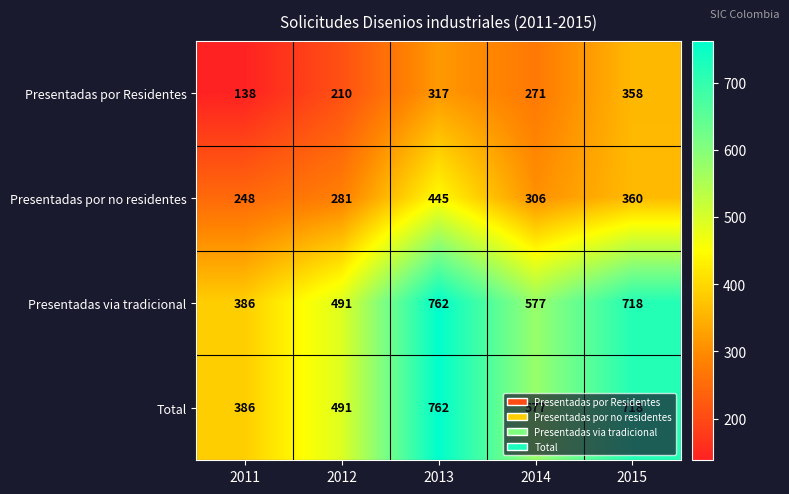

True or false: Presentadas por no residentes has a value of 156 at 2011.

False